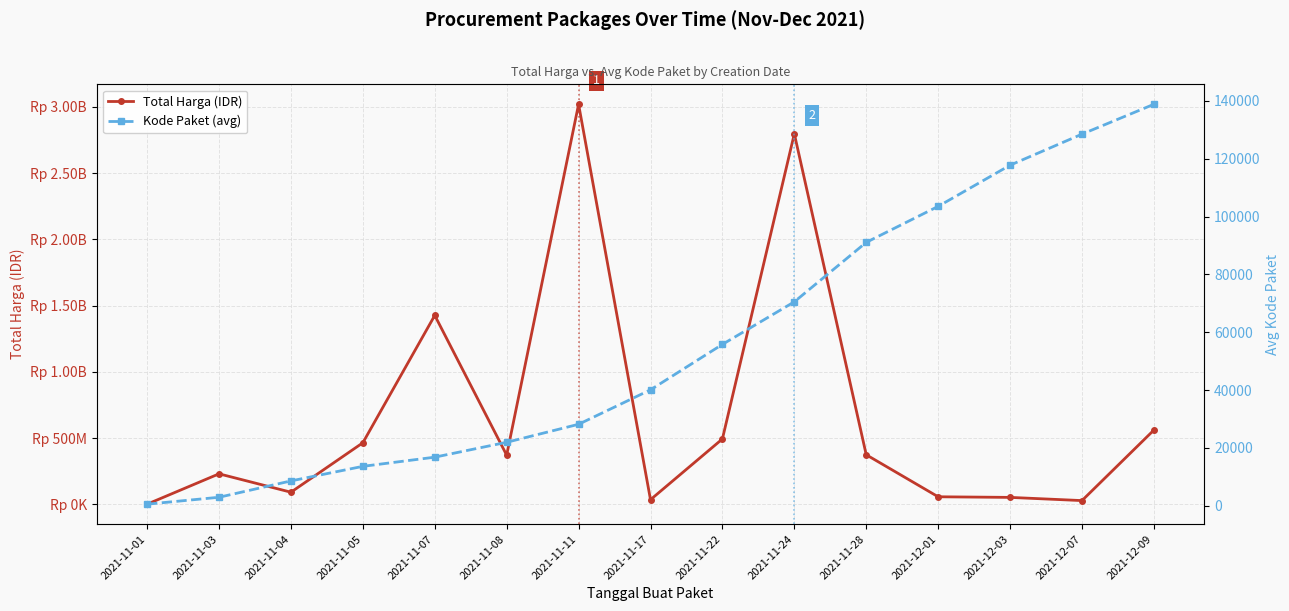

Reading right to left, transcribe all the data shown in this chart.

Total Harga (IDR): 2021-12-09=559971000	2021-12-07=27412000	2021-12-03=51601000	2021-12-01=56152800	2021-11-28=373404000	2021-11-24=2797326200	2021-11-22=493000000	2021-11-17=34292000	2021-11-11=3019963240	2021-11-08=370516800	2021-11-07=1425867900	2021-11-05=464002100	2021-11-04=90672075	2021-11-03=229491270	2021-11-01=345600
Kode Paket (avg): 2021-12-09=138847	2021-12-07=128516	2021-12-03=117783	2021-12-01=103541	2021-11-28=91101	2021-11-24=70542	2021-11-22=55826	2021-11-17=40112	2021-11-11=28196	2021-11-08=21972	2021-11-07=16823	2021-11-05=13652	2021-11-04=8611	2021-11-03=2959	2021-11-01=570